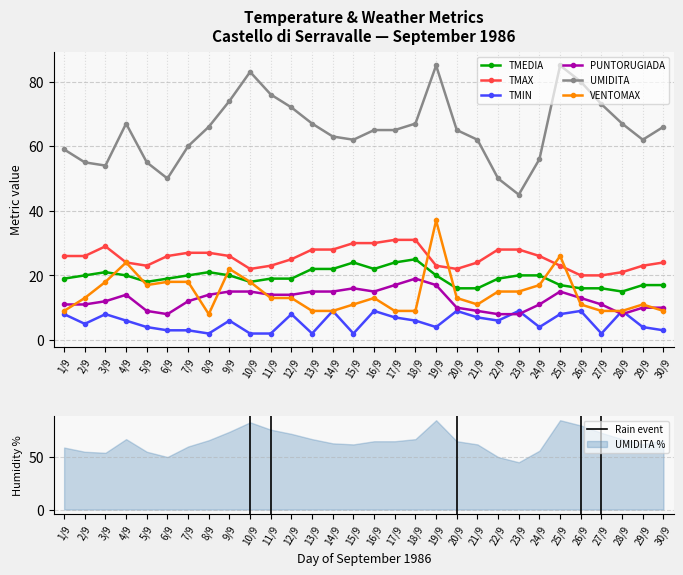

Which series changed the most between 8/9 and 25/9?

UMIDITA